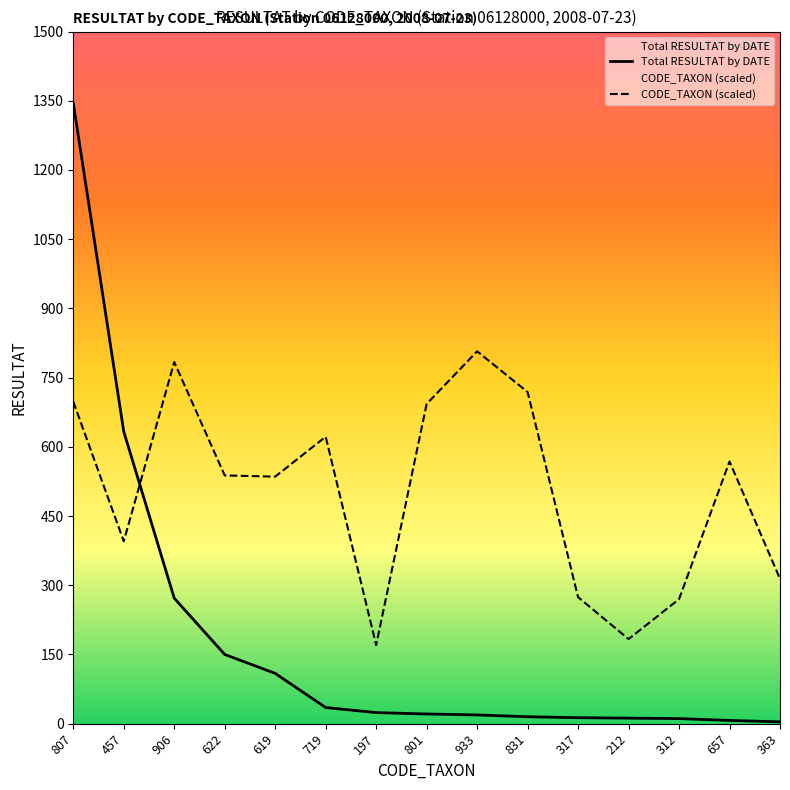

What is the highest value of the CODE_TAXON (scaled) series?

807.0